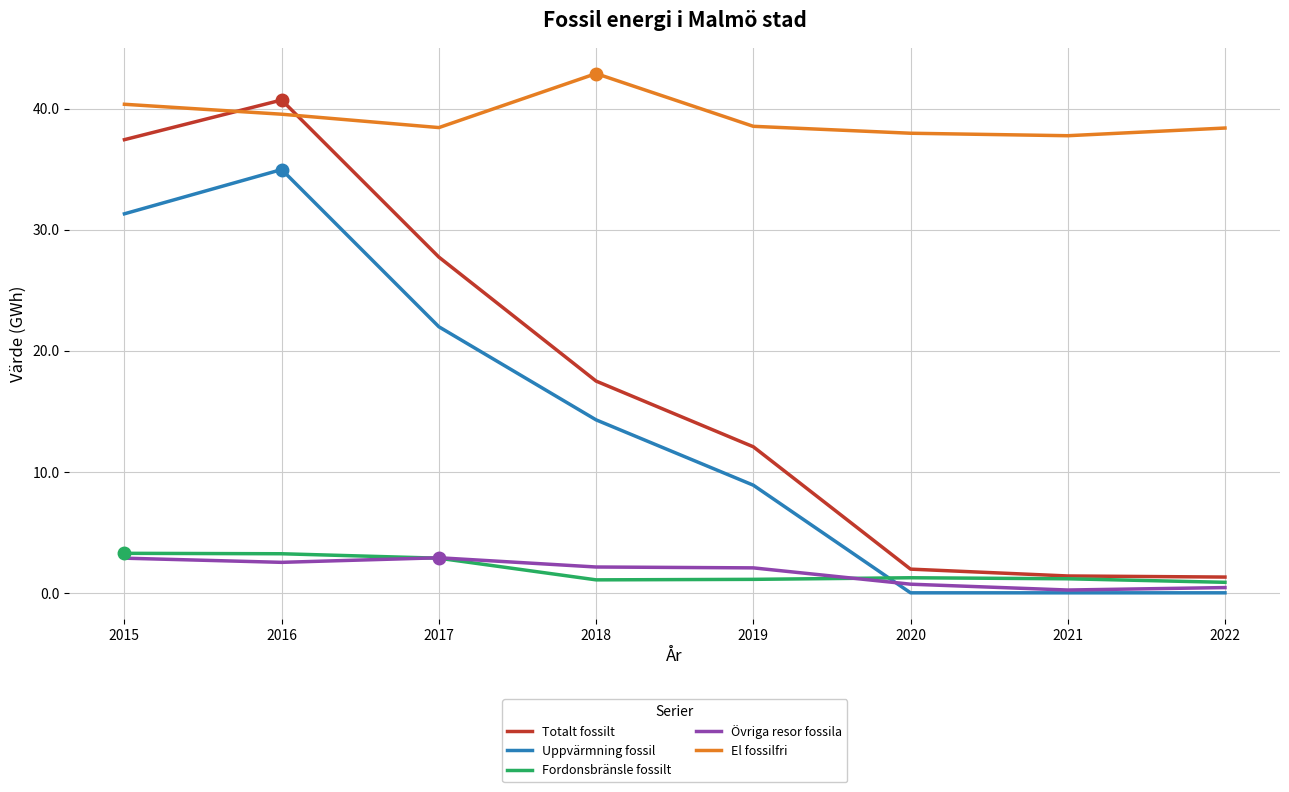

What is the spread (max minus min) of values at 2019?

37.4